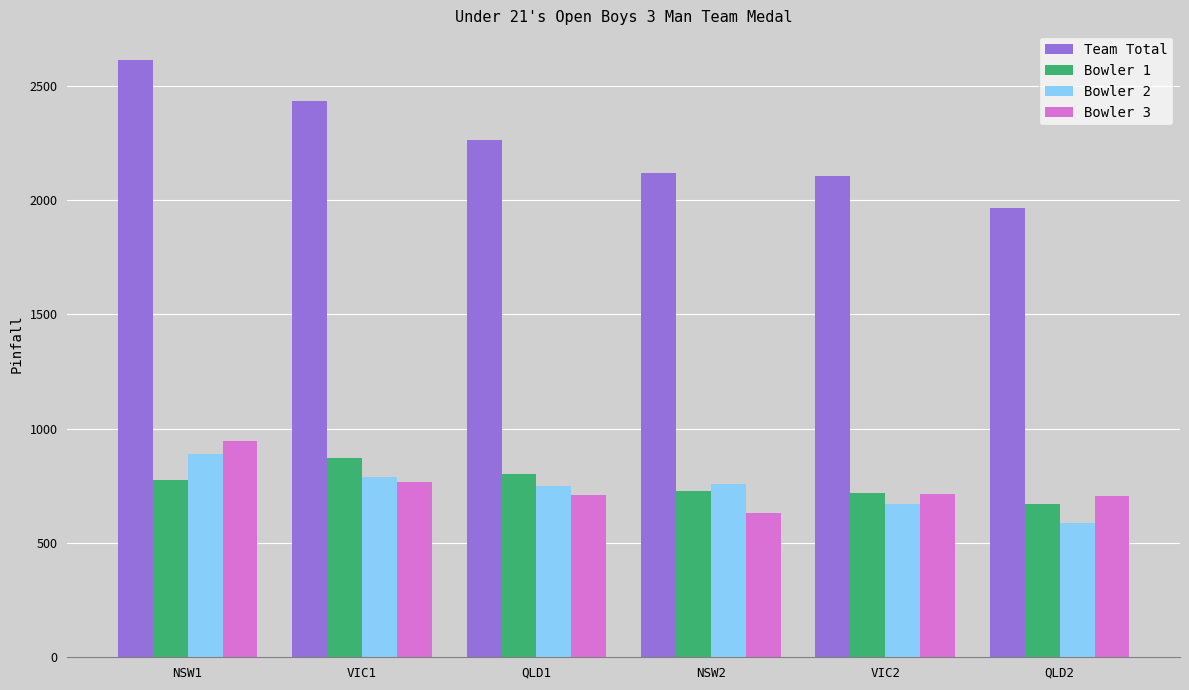

At how many categories does at least one series exceed 2218?

3